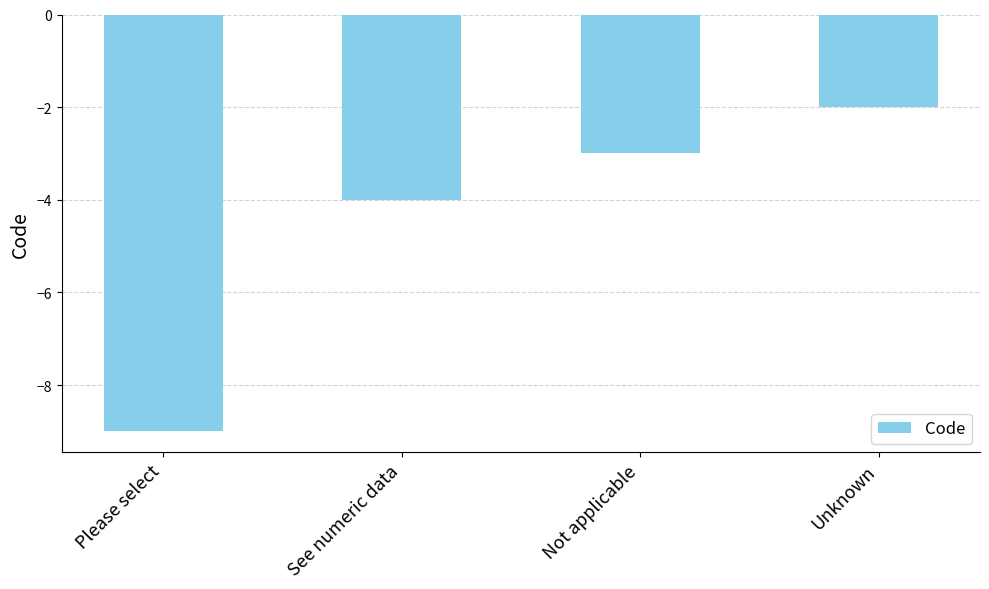

How many distinct data groups are displayed?

1